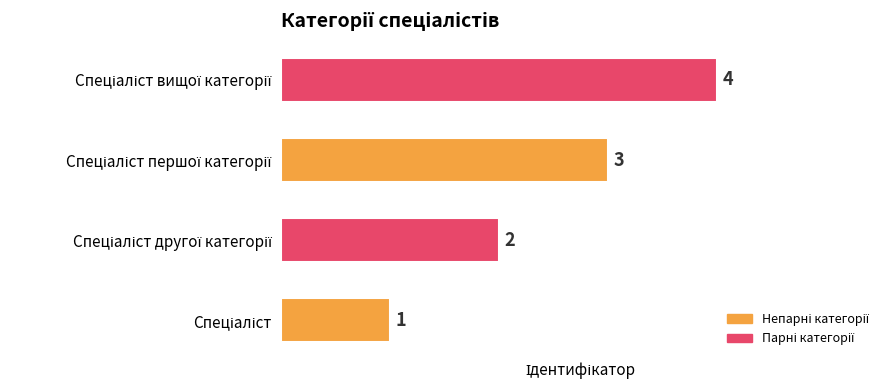

How many values are below 3?

2